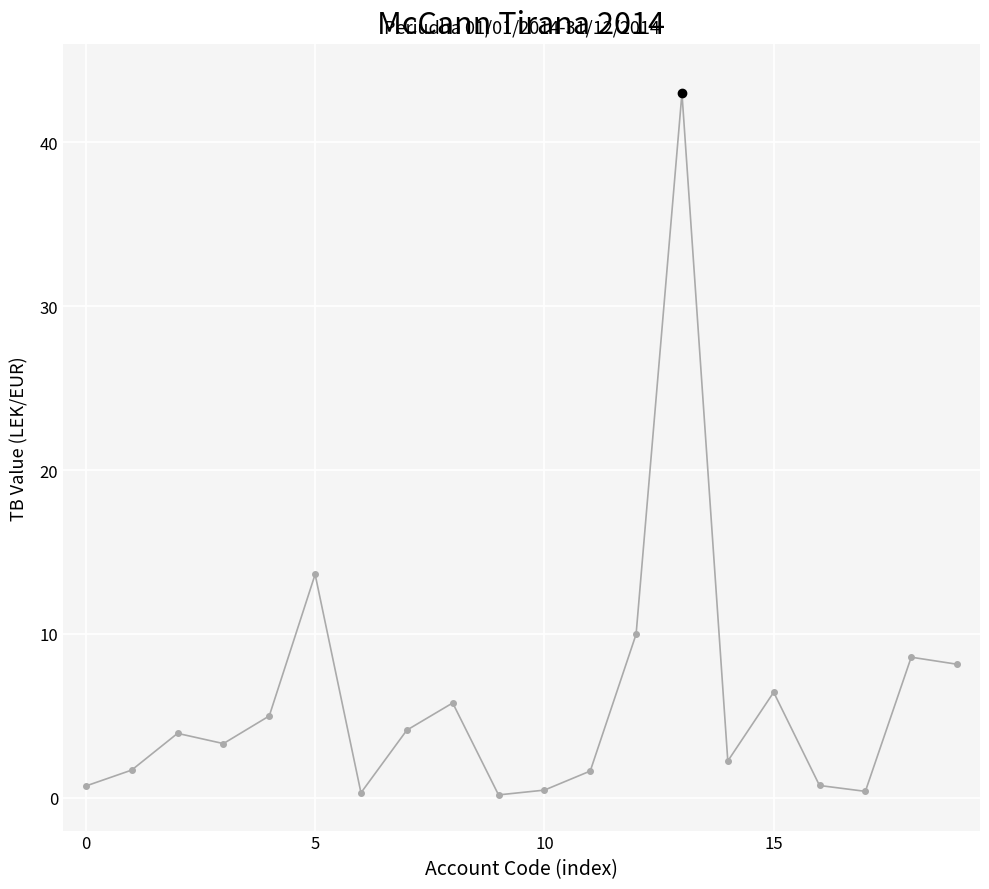

Does the chart have visible grid lines?

Yes